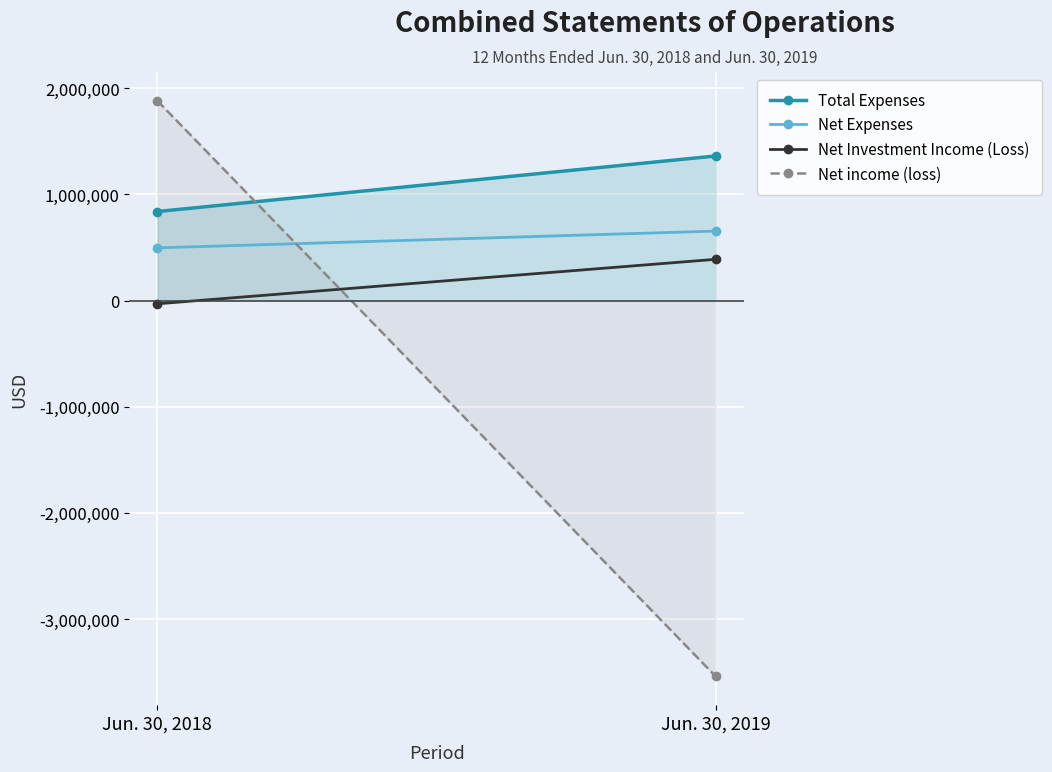

What value does the Total Expenses series have at Jun. 30, 2019, to the nearest 50?

1361000